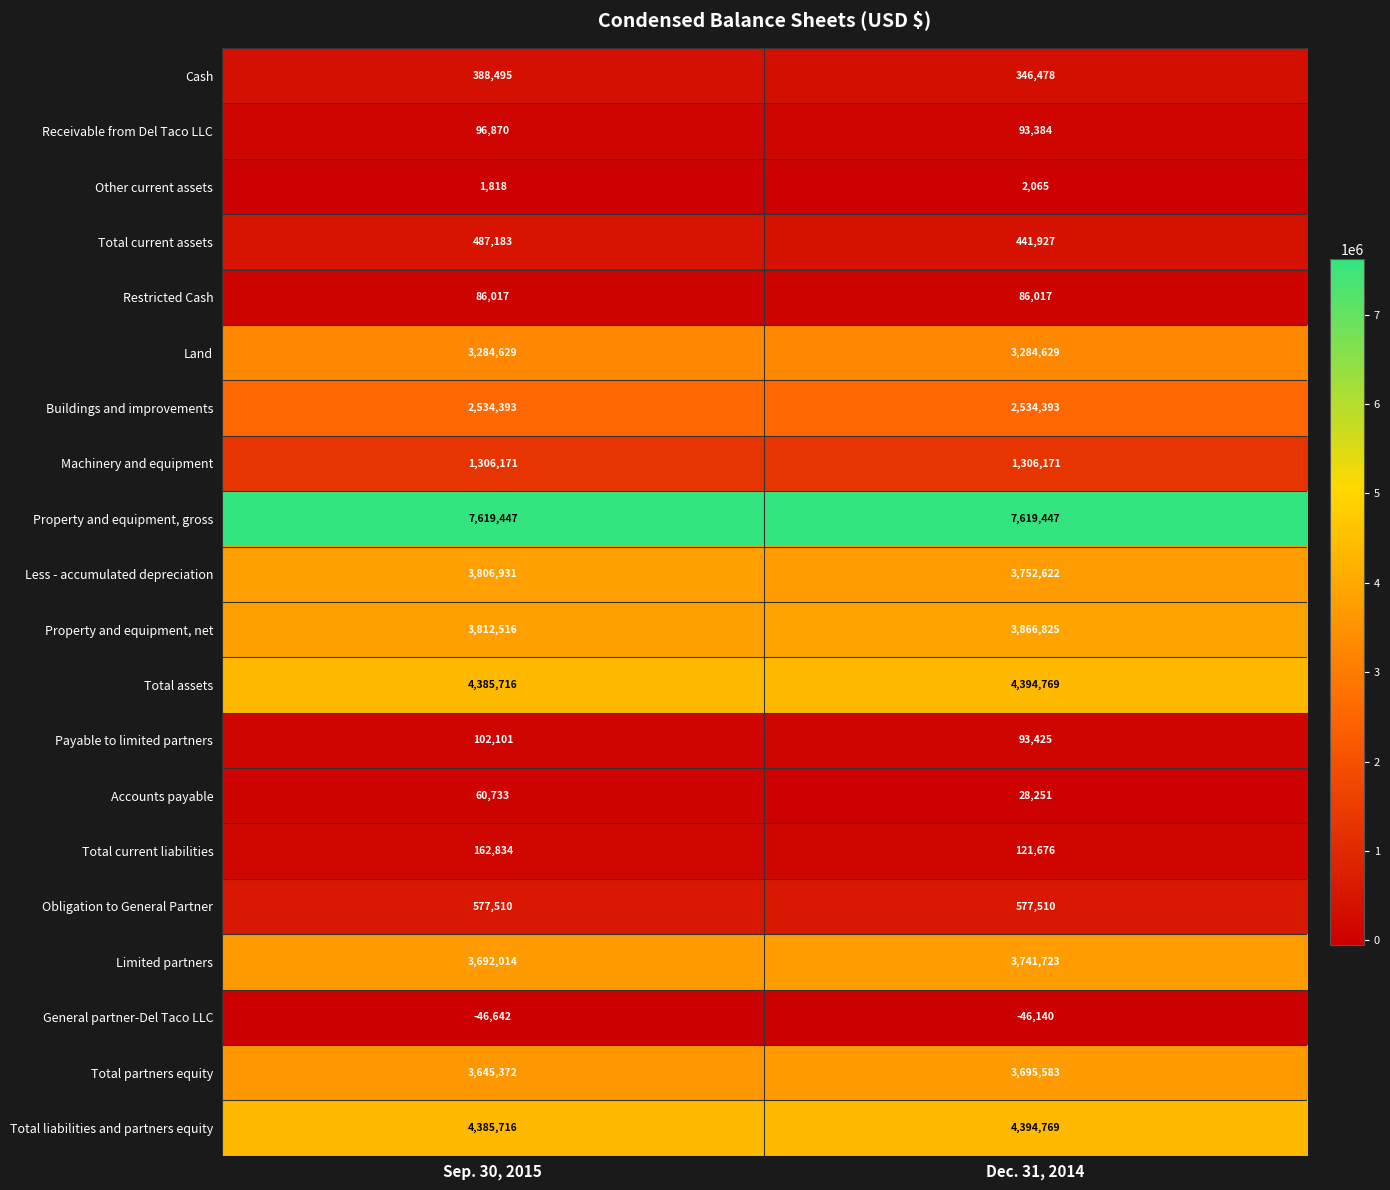

What is the total value across all series at Sep. 30, 2015?

40389824